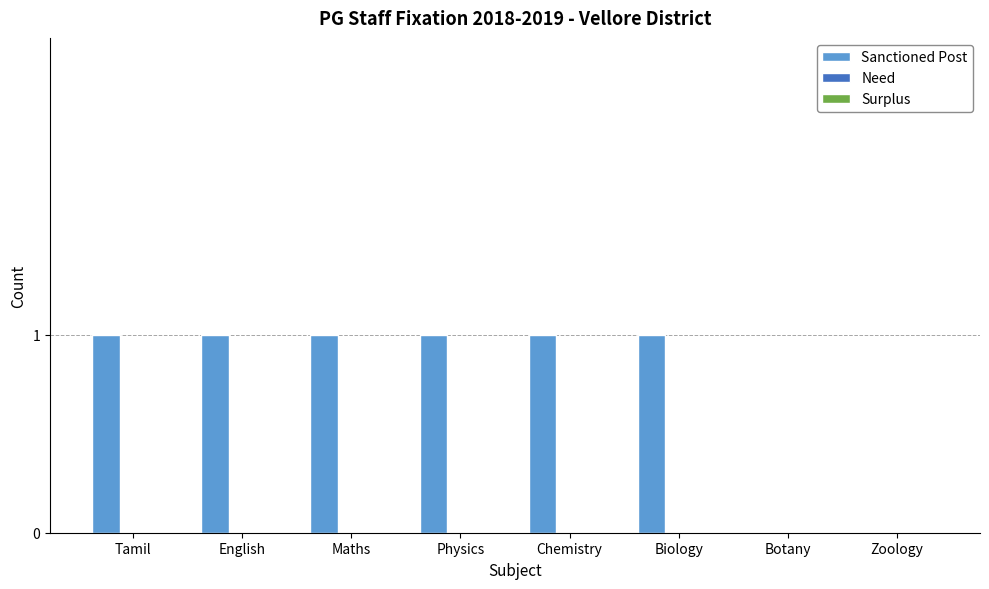

Approximately how many times larger is the value at Maths compared to Physics?

1.0